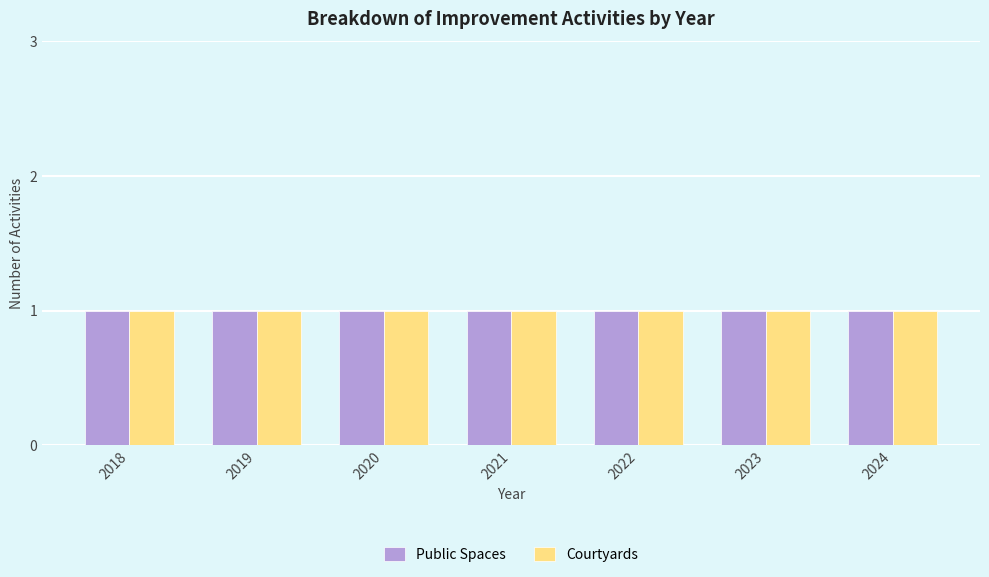

At which category does the chart reach its peak across all series?

2024